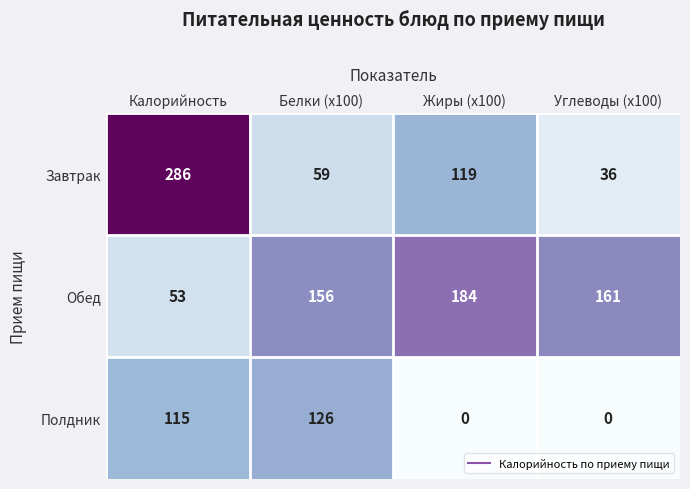

At how many categories does at least one series exceed 60?

4